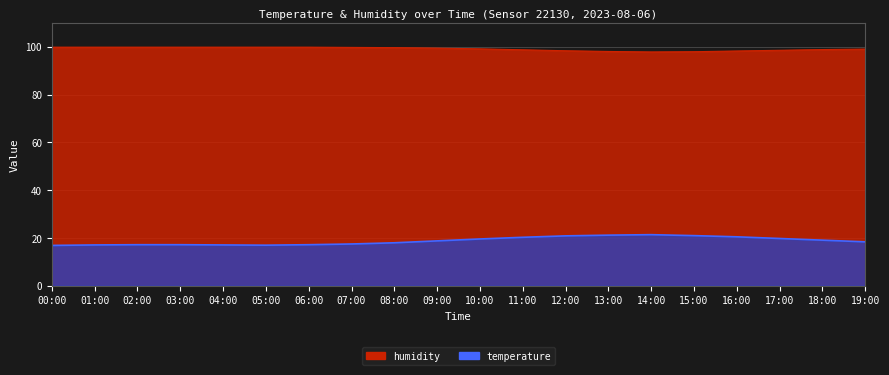

At 17:00, list the series in order from smallest to largest.

temperature, humidity